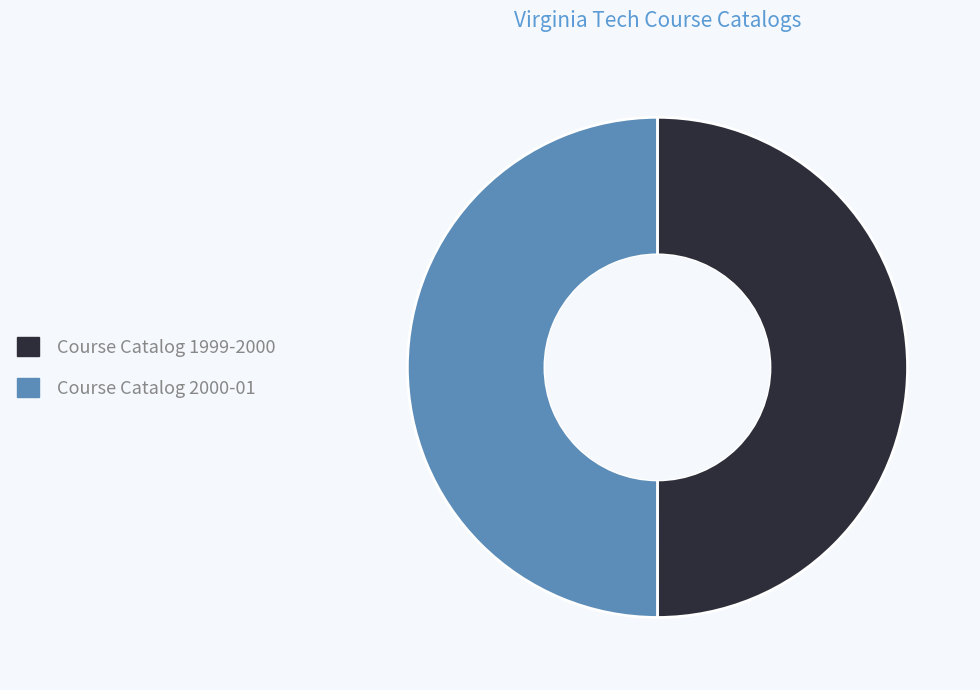

Approximately how many times larger is the value at Course Catalog 2000-01 compared to Course Catalog 1999-2000?

1.0